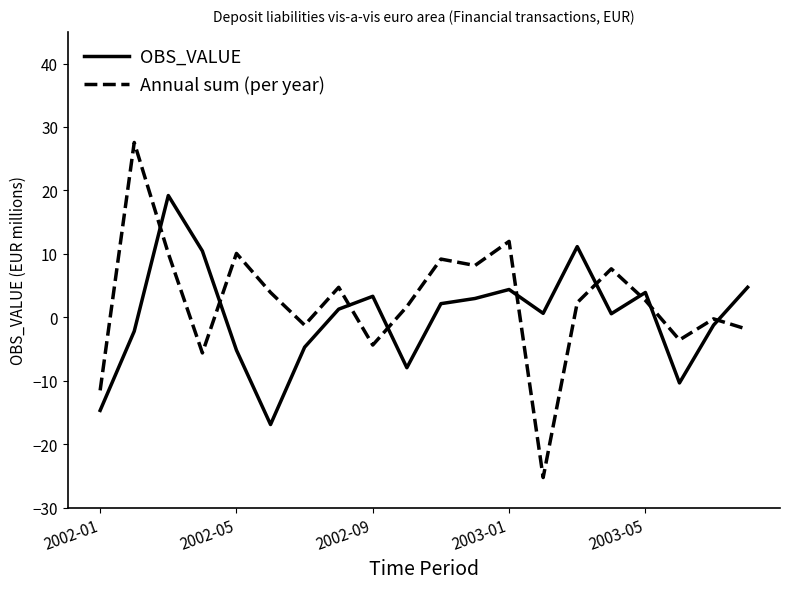

How many lines are shown in the chart?

2